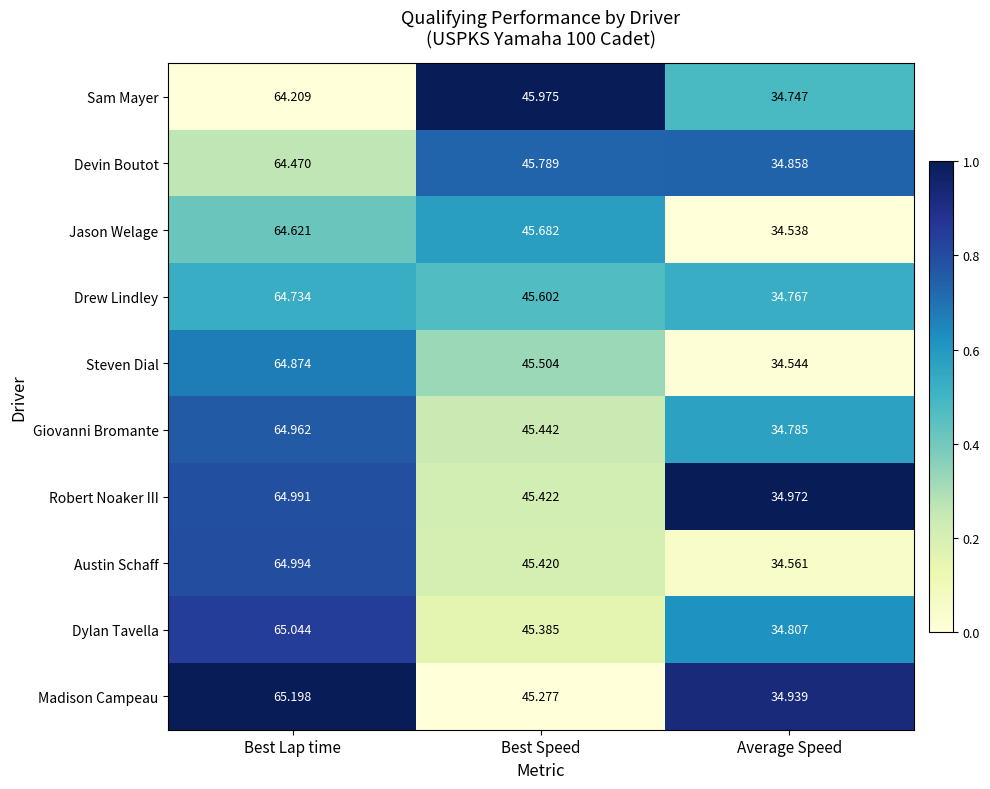

Is the value of Austin Schaff at Best Speed greater than the value of Drew Lindley at Best Speed?

No